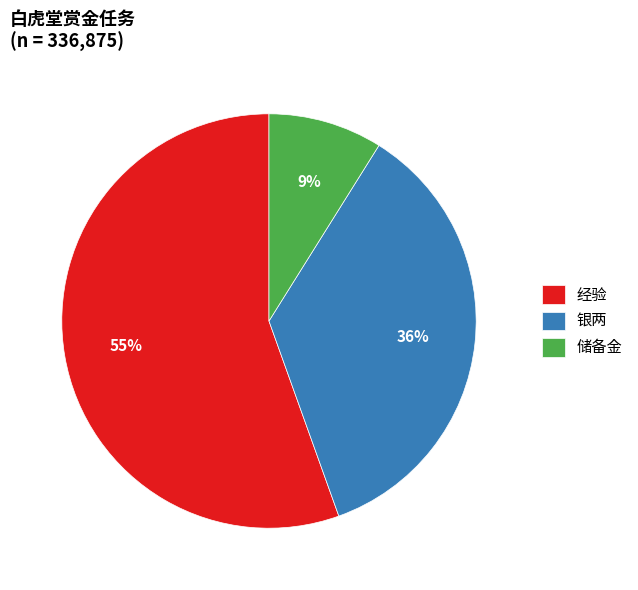

What percentage is the 经验 slice, to the nearest percent?

55%